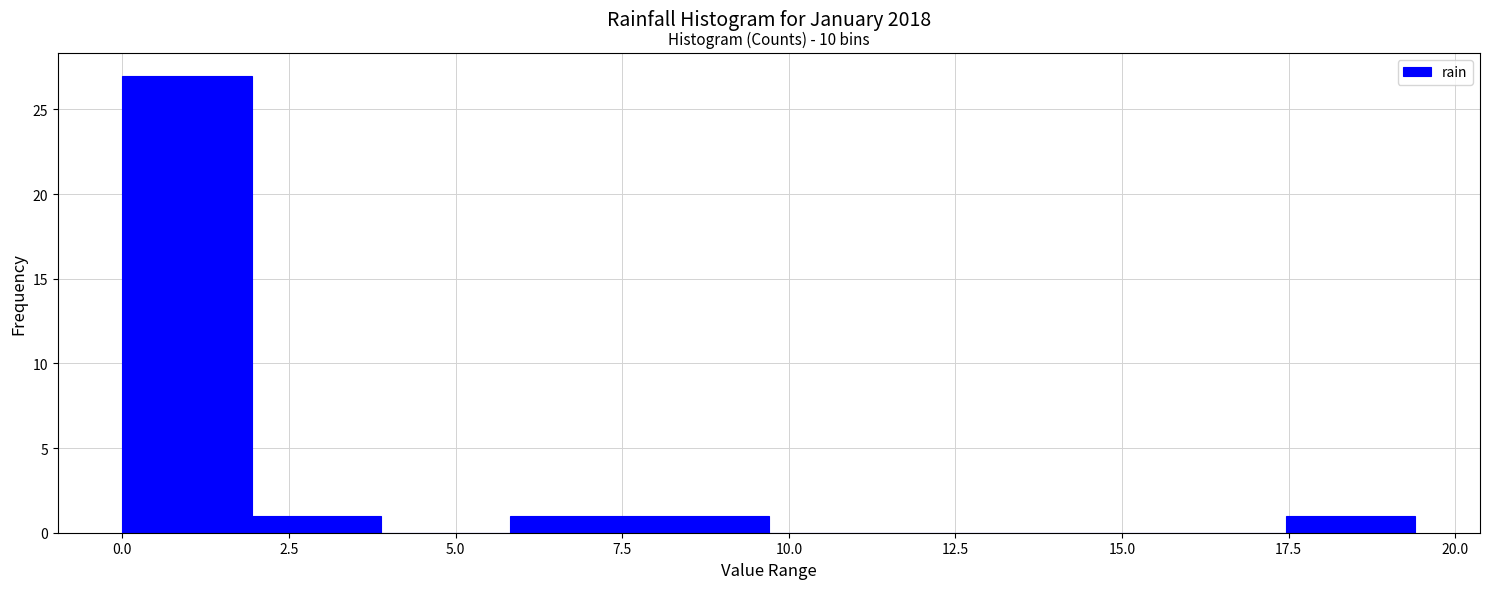

Around what value on the x-axis is the tallest bar? Give the approximate position of its centre, as read against the axis.

1.0